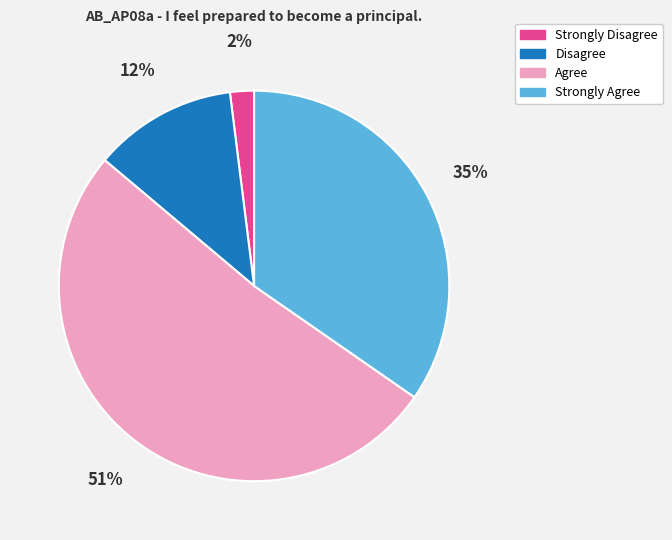

Which has a higher value, Agree or Disagree?

Agree